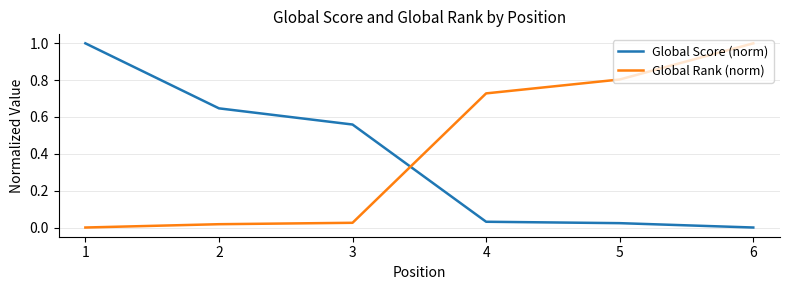

Between 1 and 4, which series saw the biggest shift?

Global Score (norm)